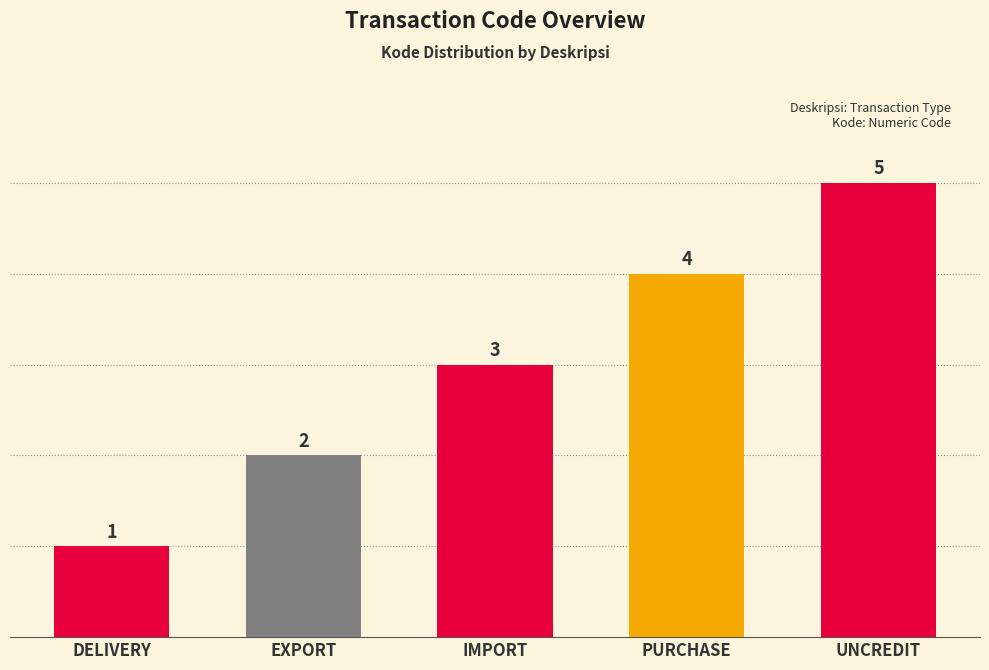

How many bars are there in total?

5